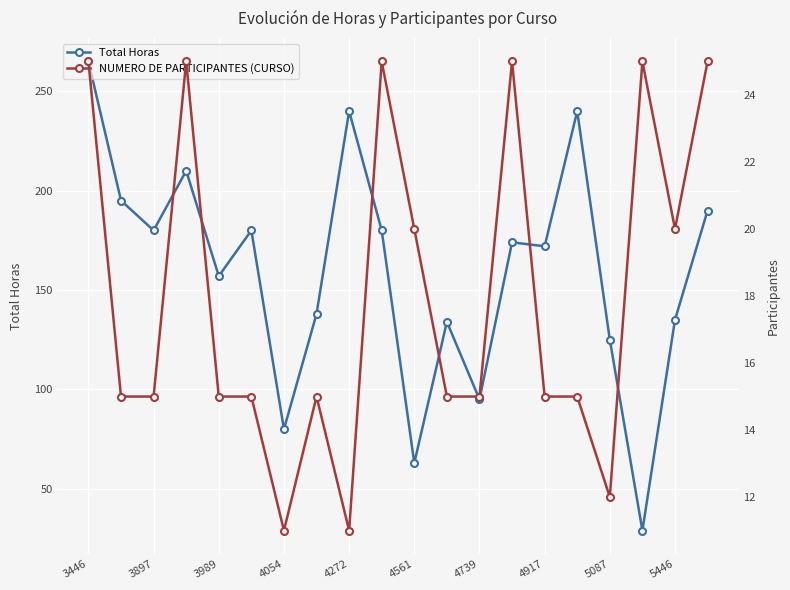

True or false: Total Horas has more than 2 points higher than both neighbors.

True